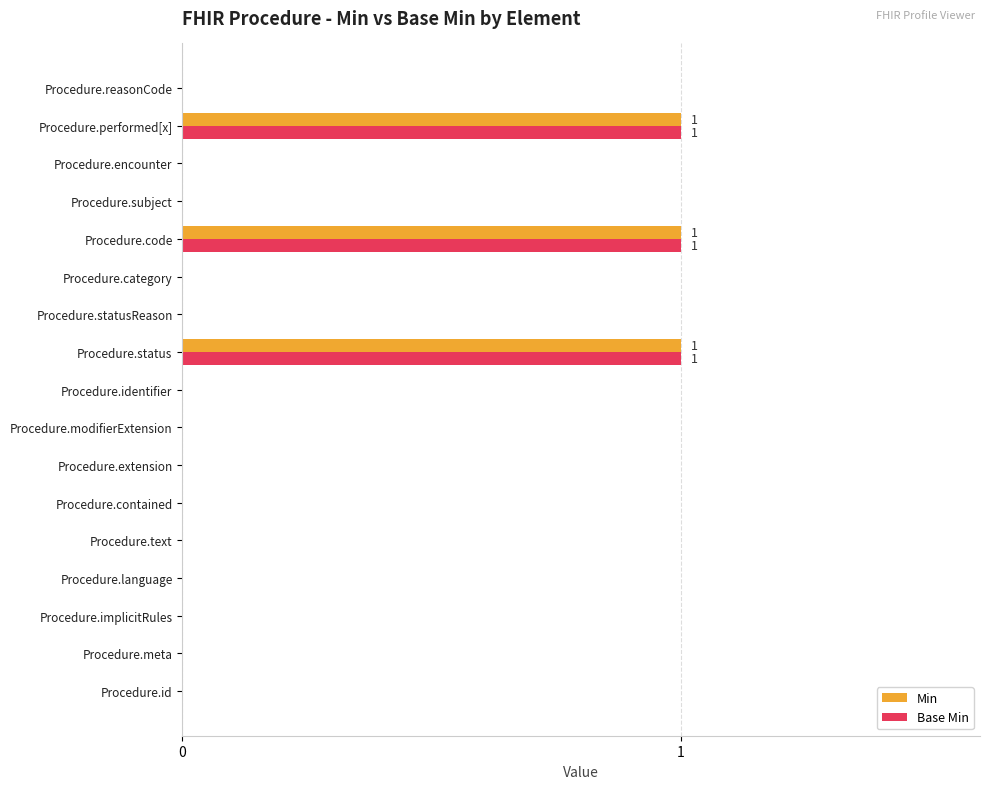

The value of Min at Procedure.reasonCode is 0. True or false?

True